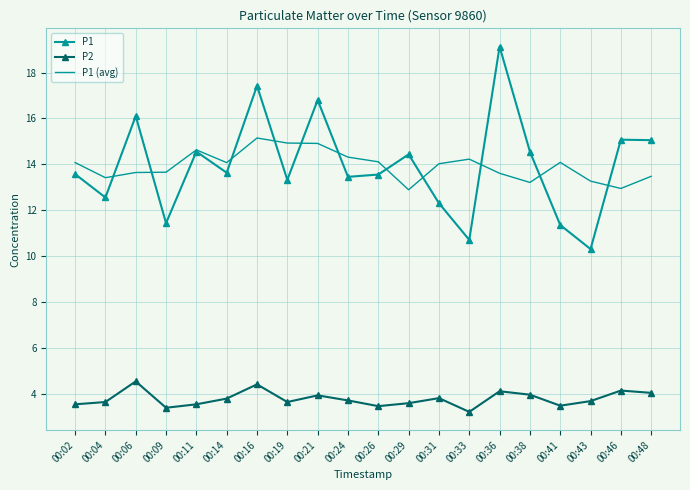

What is the minimum value shown in the chart?

3.2